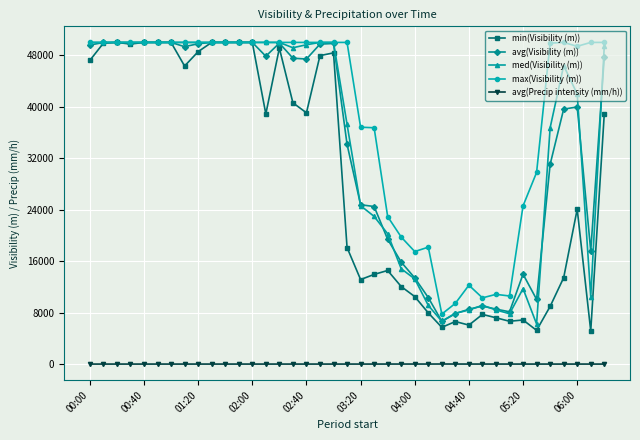

What is the difference between the maximum and minimum values in the avg(Precip intensity (mm/h)) series?

9.1